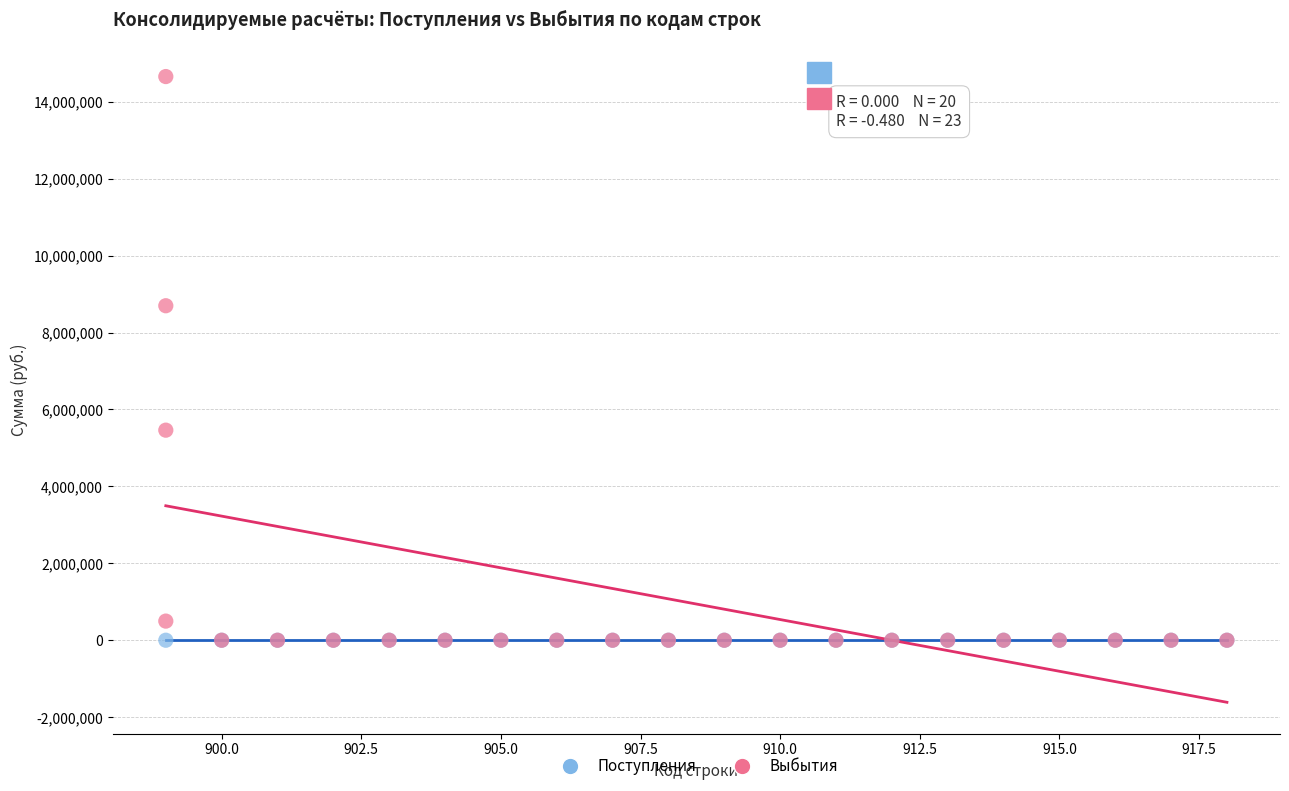

Which series reaches the maximum Y coordinate?

Выбытия